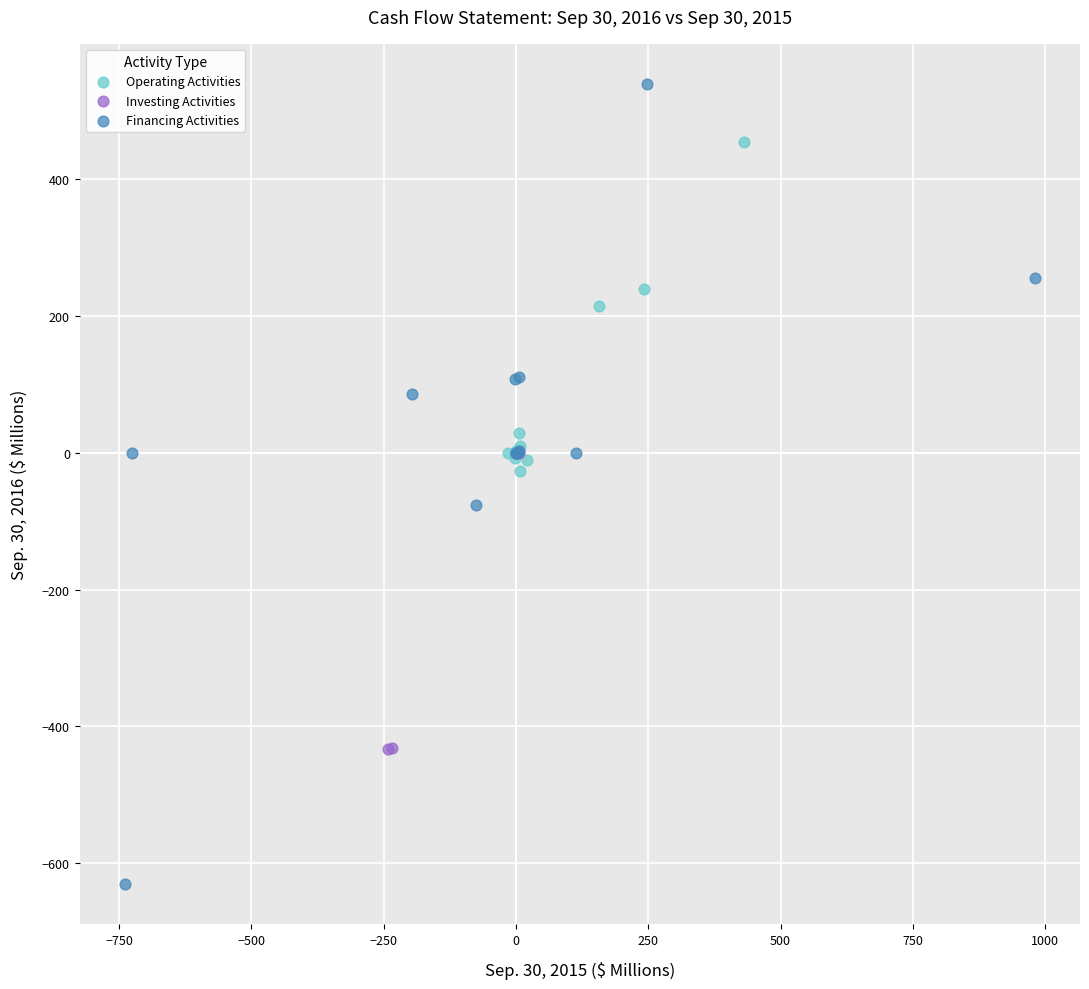

Which series reaches the maximum Y coordinate?

Financing Activities